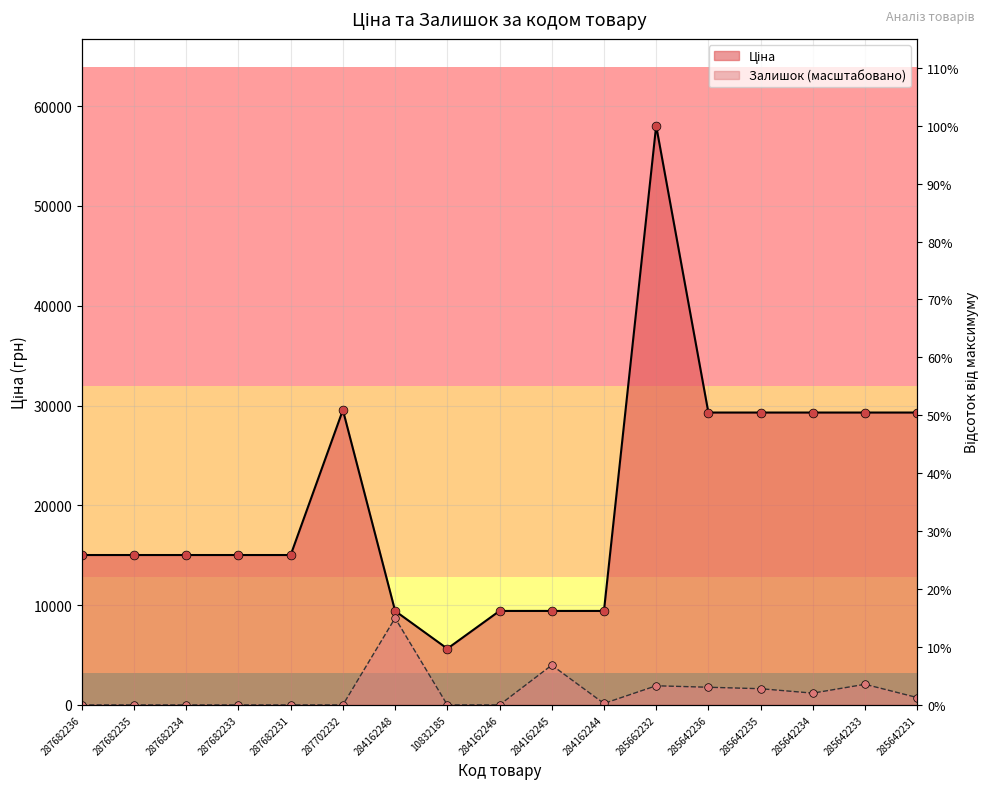

Which series contains the lowest Y value?

Залишок